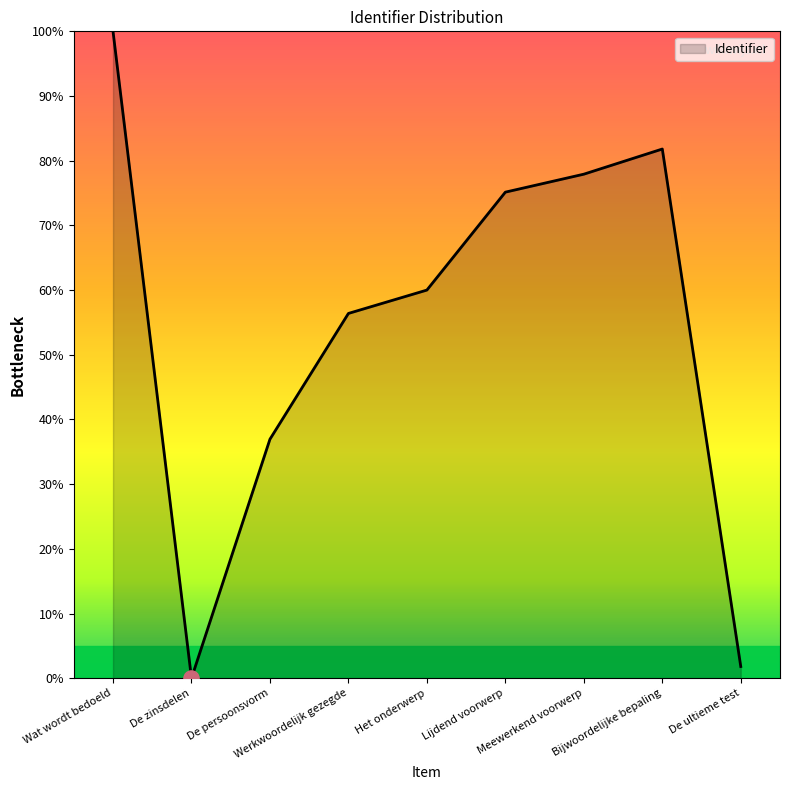

Between De persoonsvorm and Het onderwerp, which is larger?

Het onderwerp